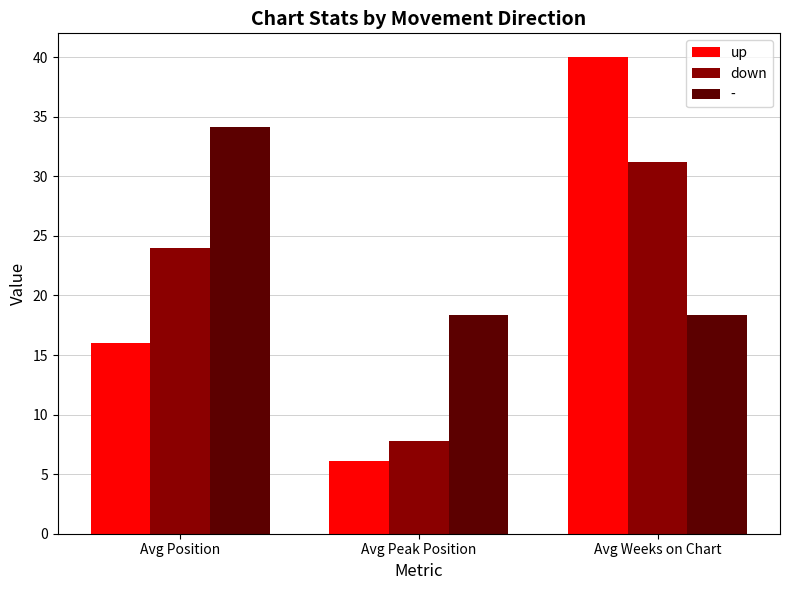

What is the total value across all series at Avg Peak Position?

32.3